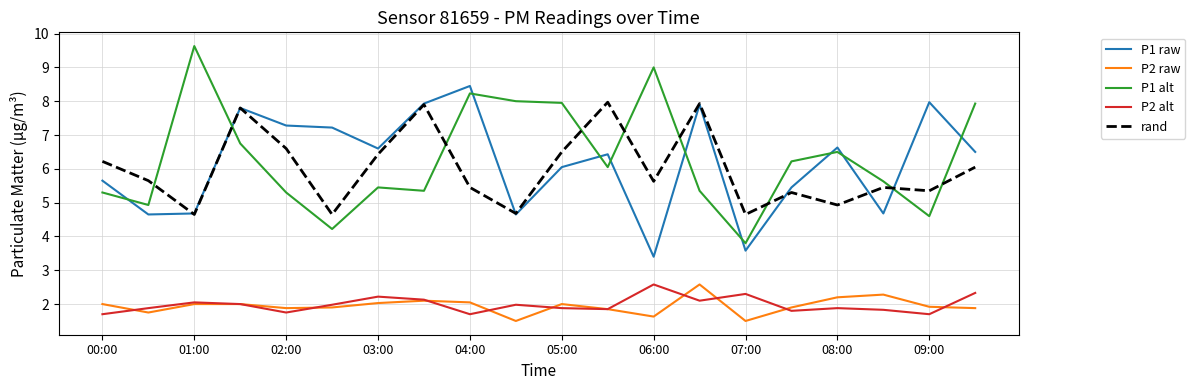

What is the greatest value displayed?

9.6